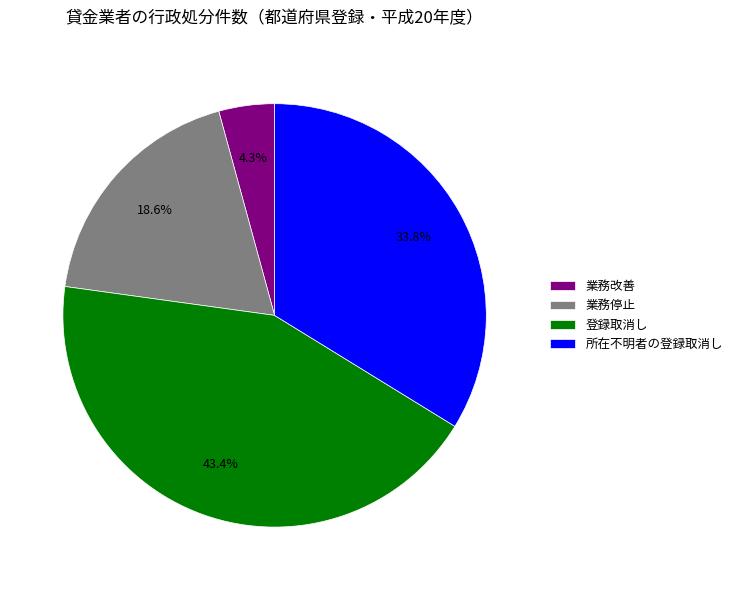

Rank the categories by value from lowest to highest.

業務改善, 業務停止, 所在不明者の登録取消し, 登録取消し